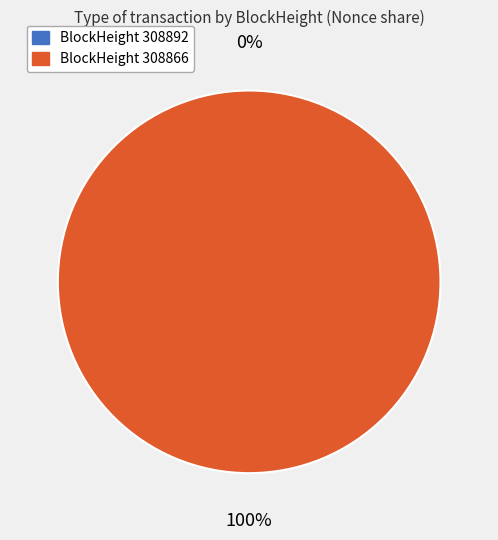

Do 308866 and 308892 together represent more than half of the pie?

Yes